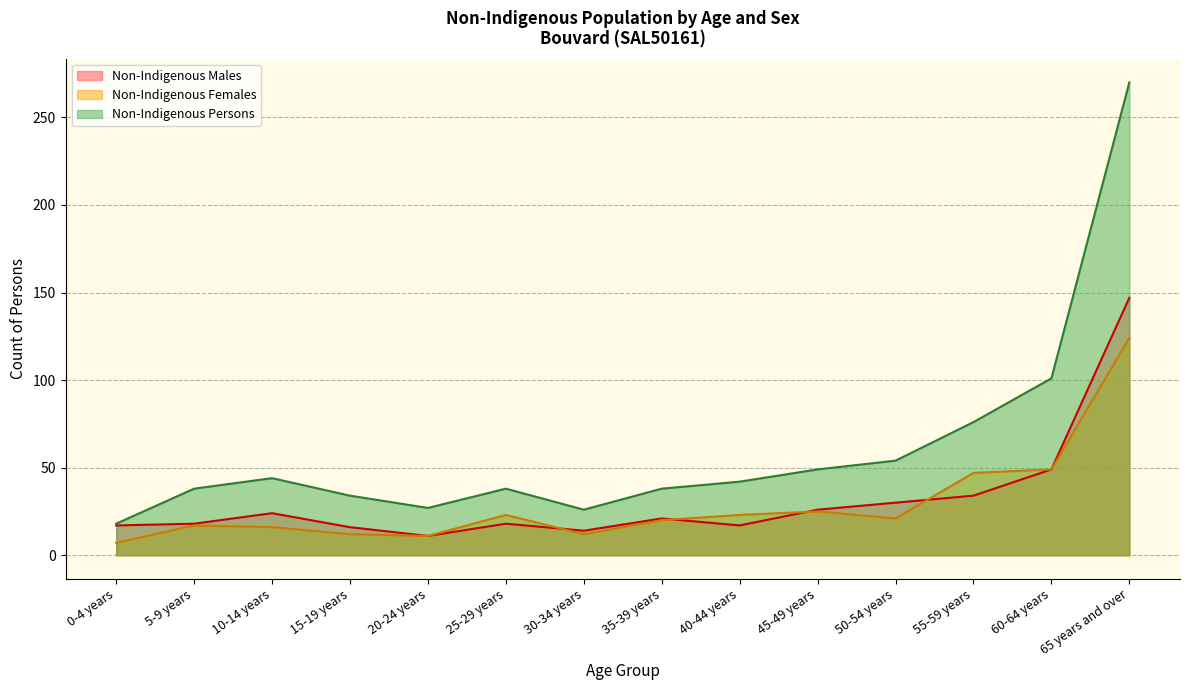

What is the label of the 3rd point from the left?

10-14 years